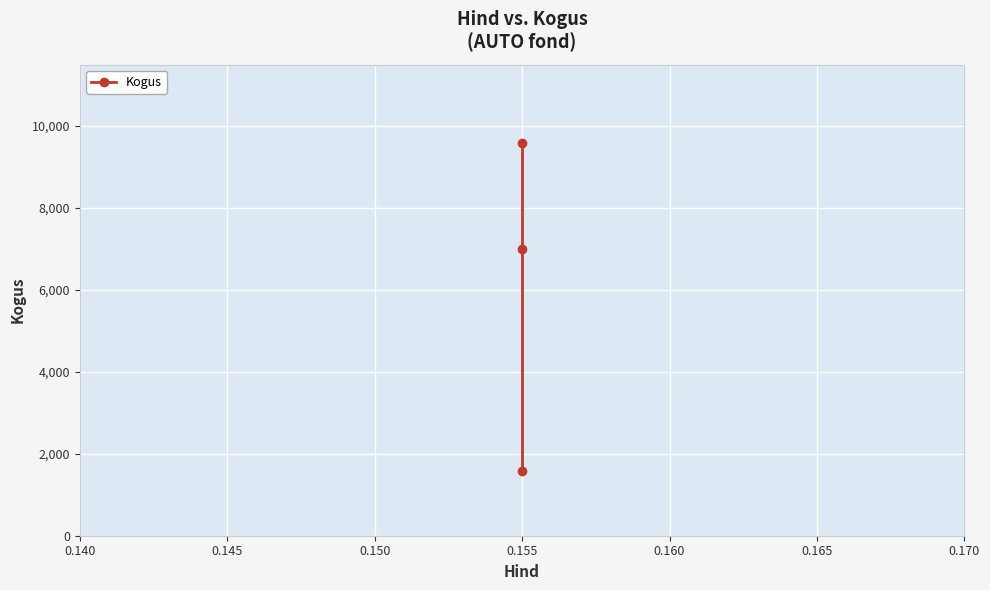

How many values are between 1580 and 9570?

3